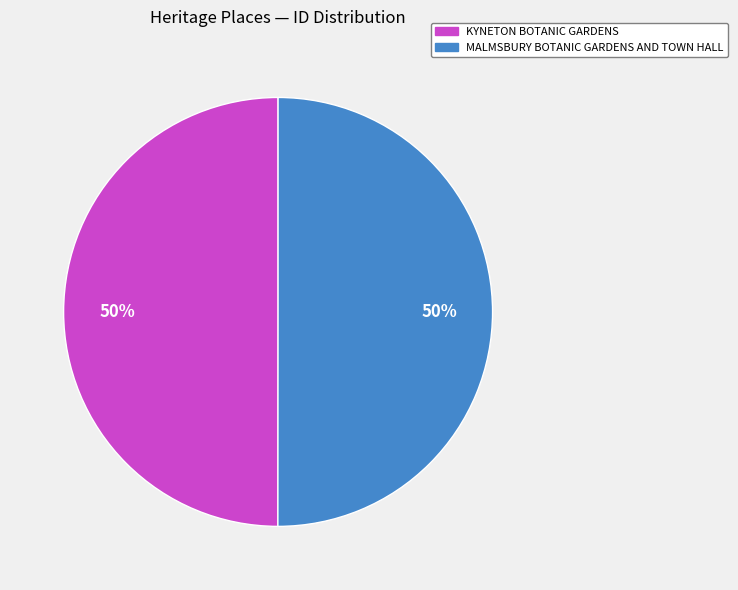

To the nearest percent, what portion does MALMSBURY BOTANIC GARDENS AND TOWN HALL represent?

50%